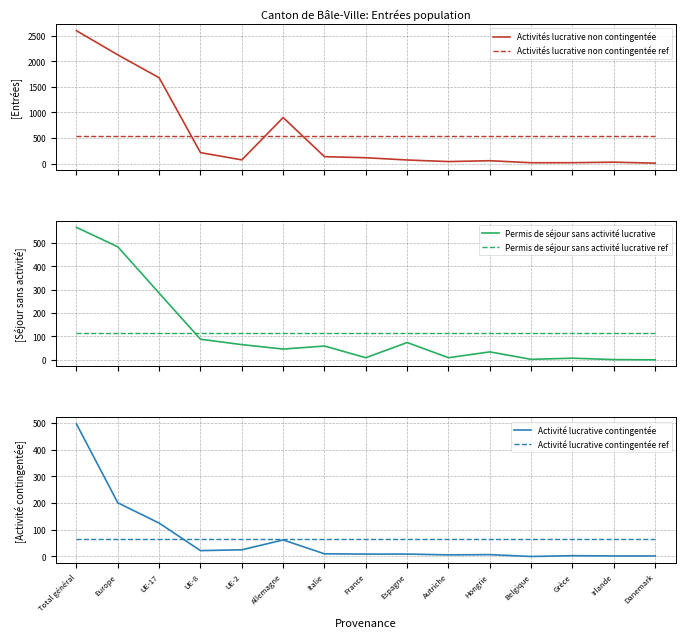

What value does the Activité lucrative contingentée ref series have at UE-17?

65.3